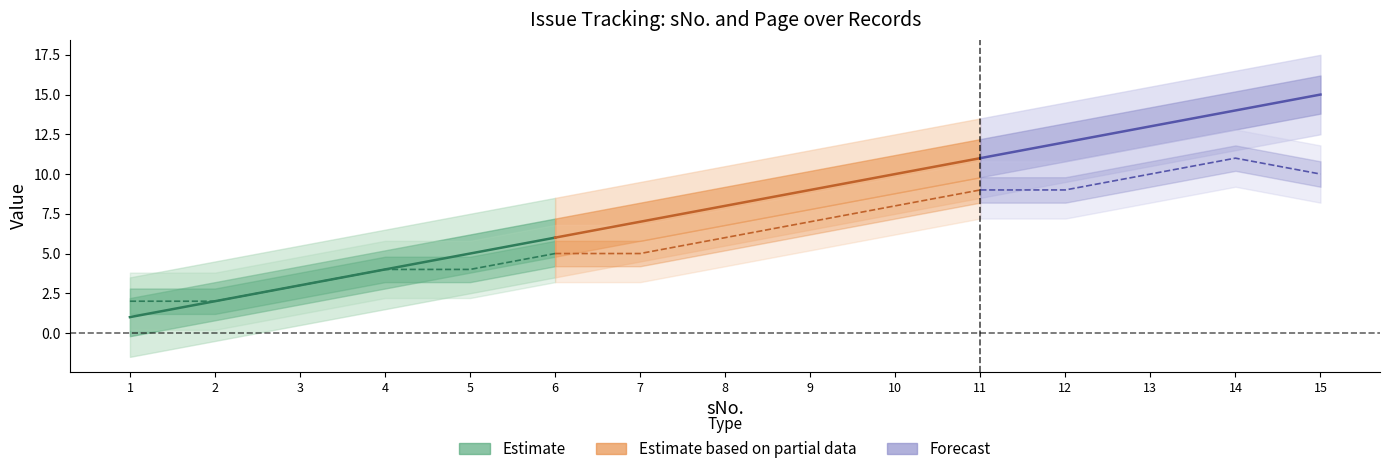

At which category is the sum across all series the highest?

14